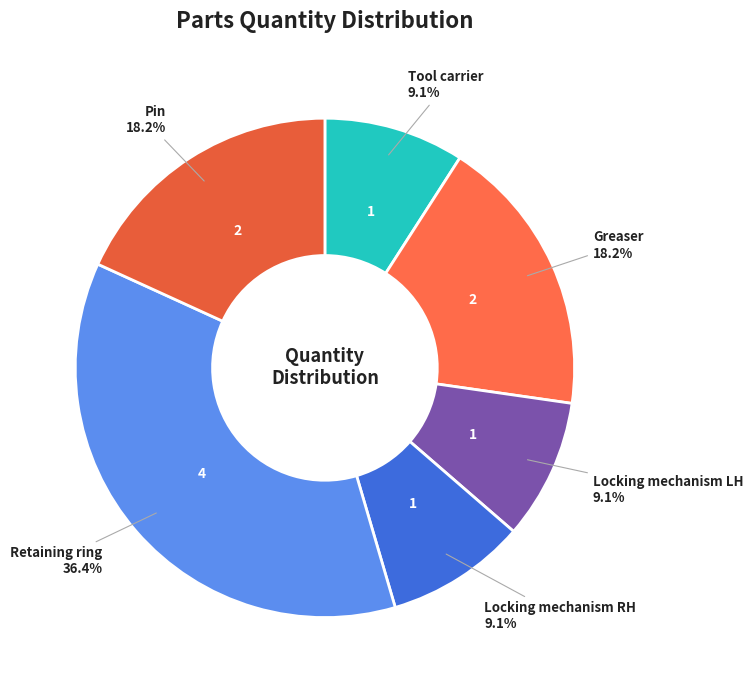

Is Tool carrier the majority of the pie?

No